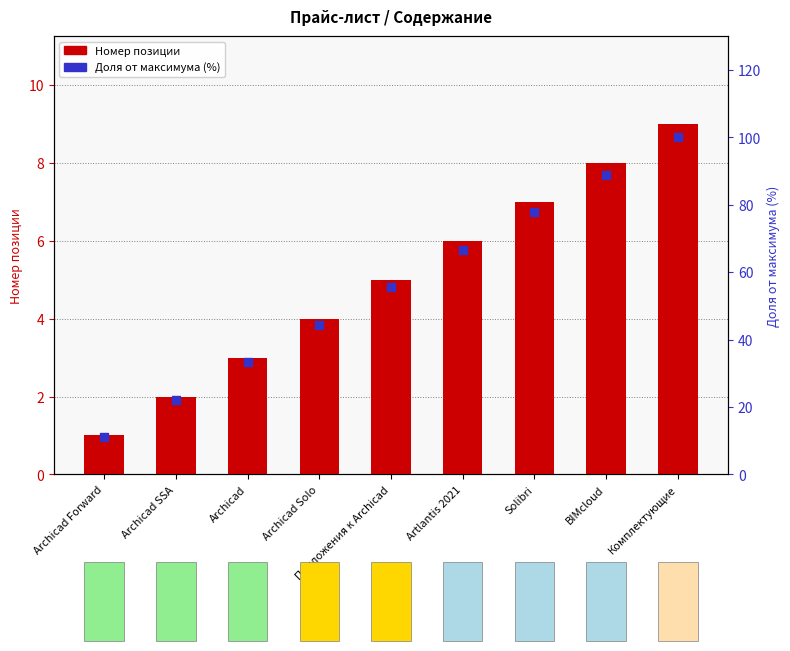

At which category is the sum across all series the highest?

Комплектующие